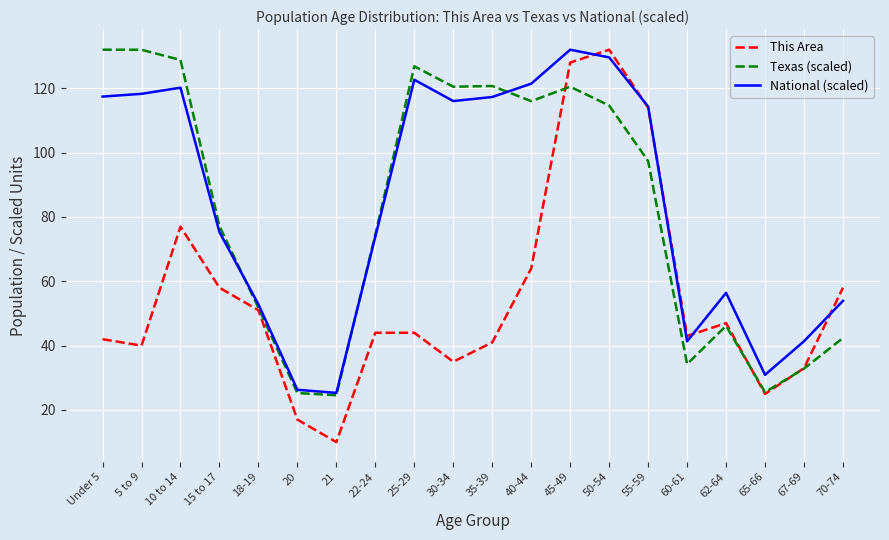

Count the number of data series in this chart.

3